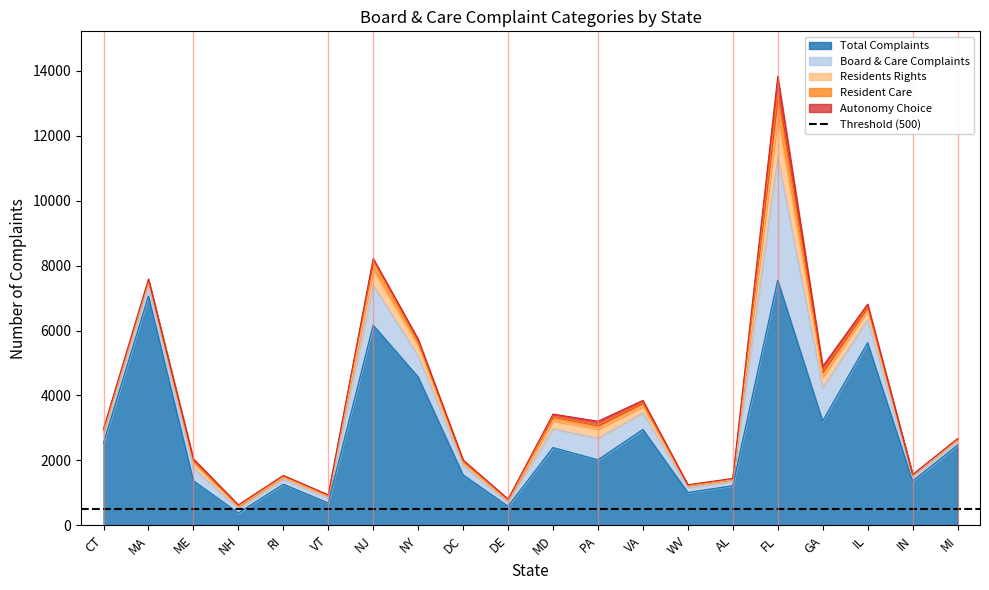

Which category has the highest value in the Resident Care series?

FL